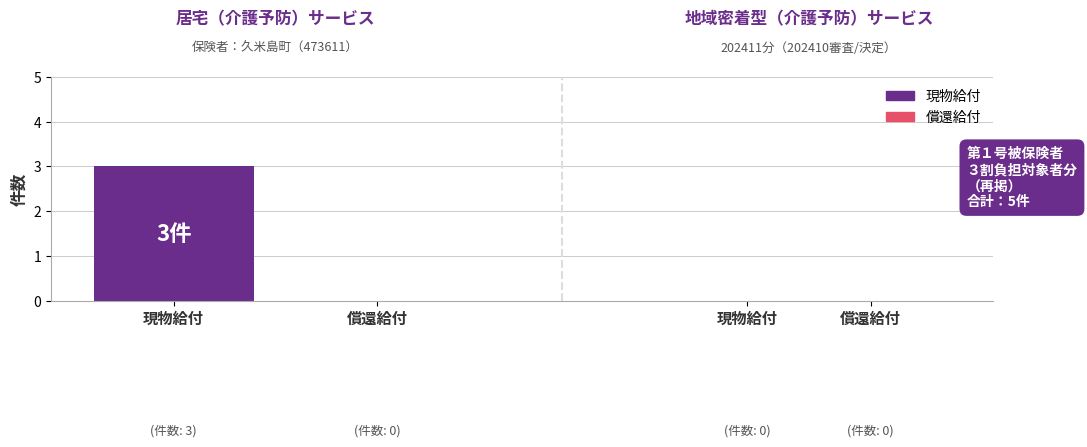

What is the difference between the 居宅（介護予防）サービス values at 1 and 0?

3